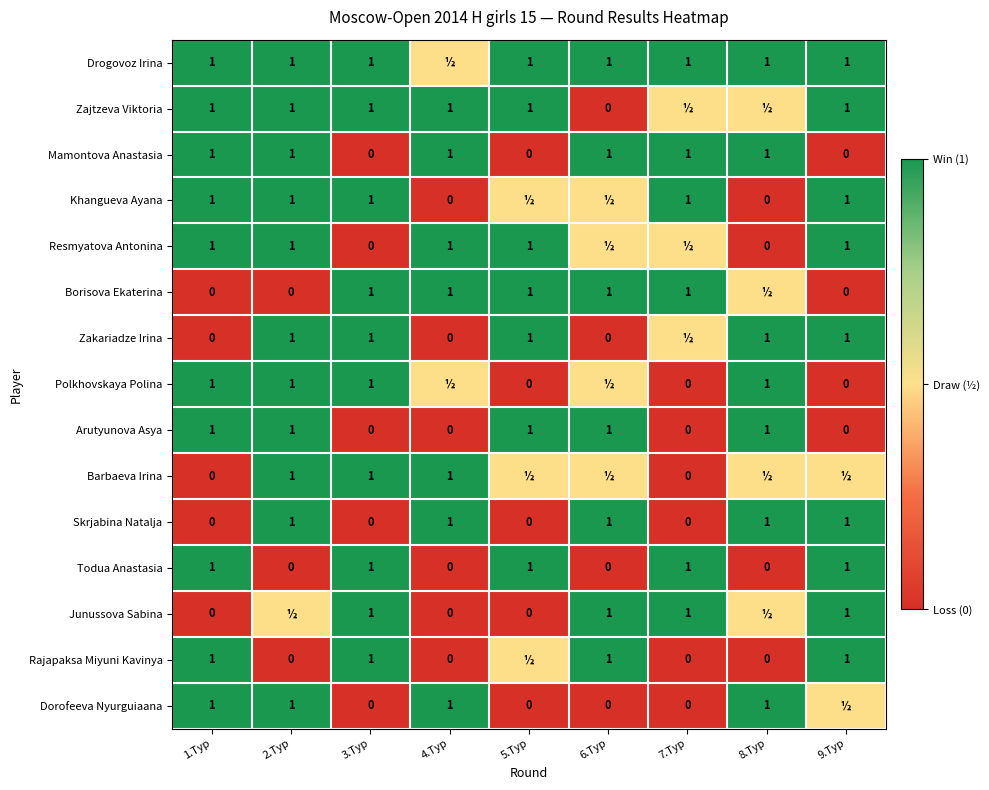

How many values in Mamontova Anastasia are above zero?

6